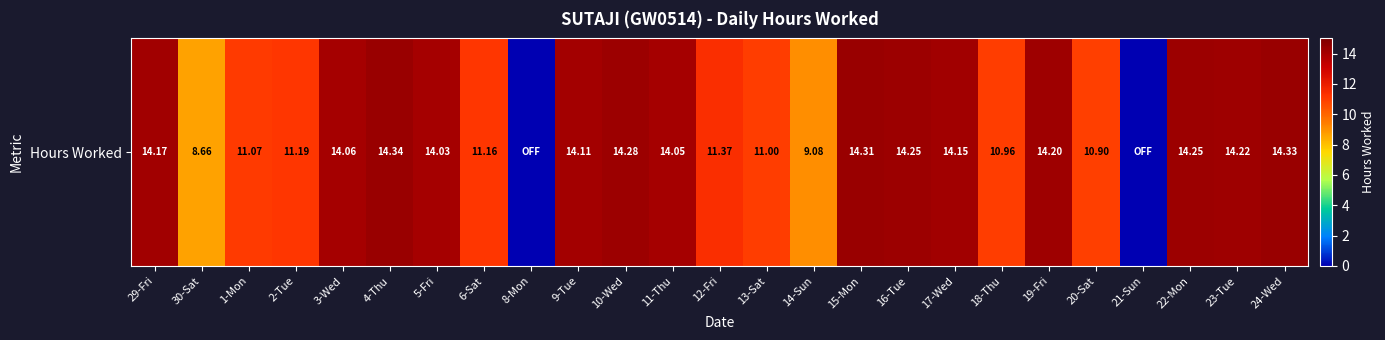

The value at 14-Sun is 9.1. True or false?

True